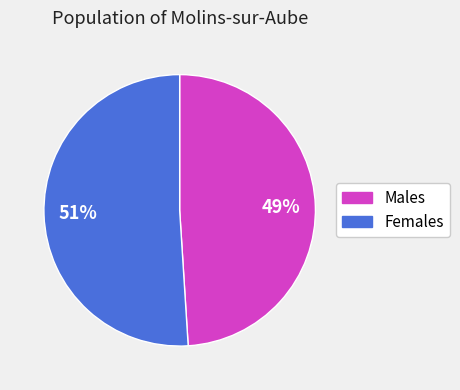

What is the smallest slice in the pie chart?

Males